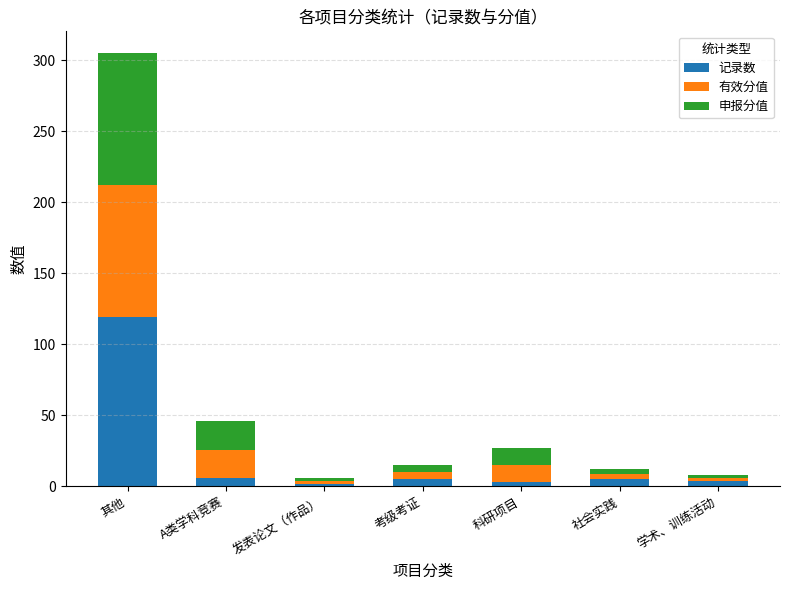

At which category is the sum across all series the highest?

其他